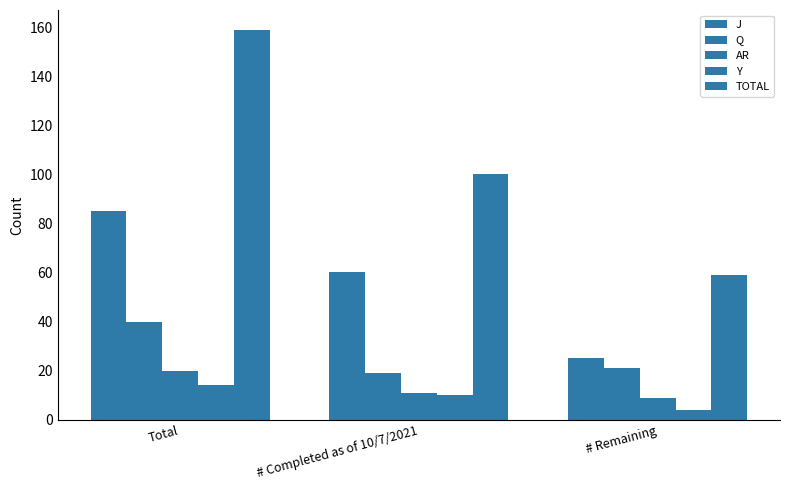

Count the number of data series in this chart.

5